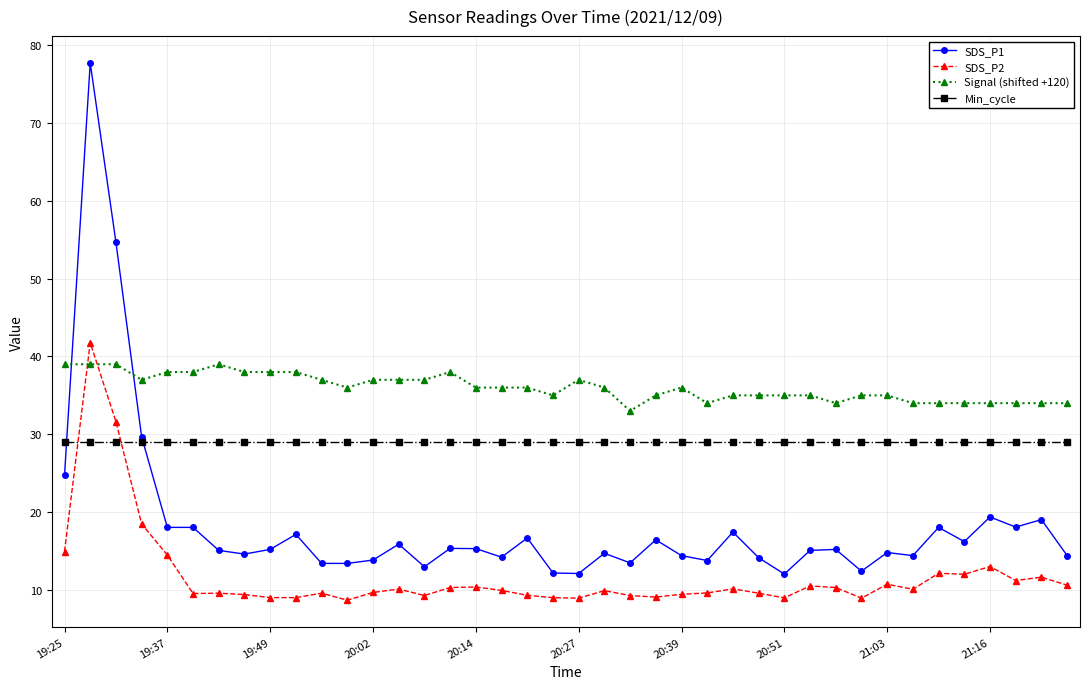

Which series ends up on top after the final intersection of SDS_P2 and Min_cycle?

Min_cycle